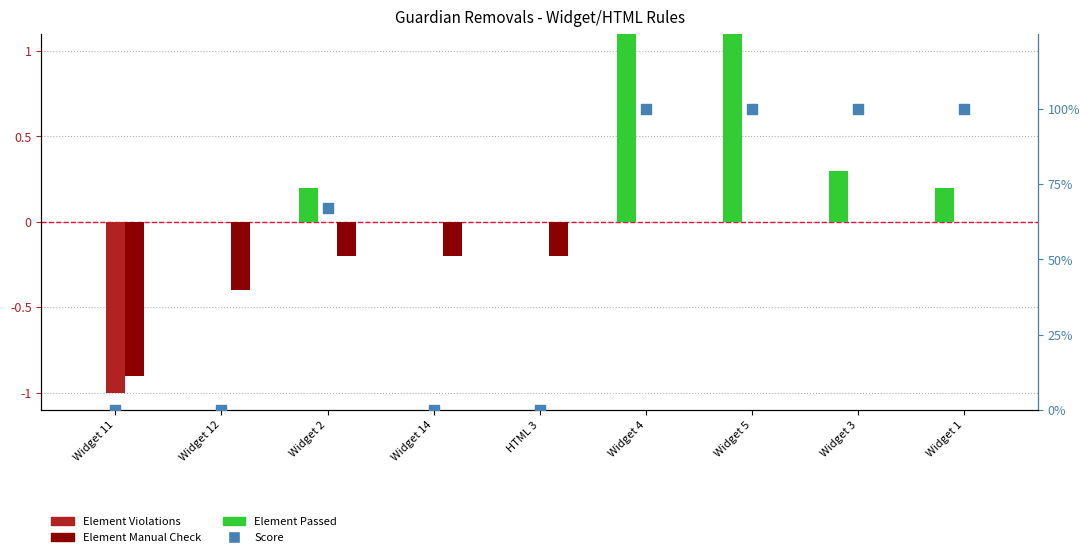

Which series contains the lowest Y value?

Element Violations